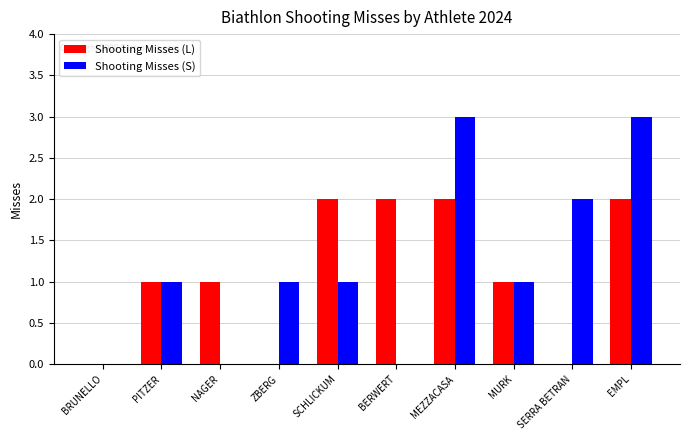

How many categories are shown in the chart?

10